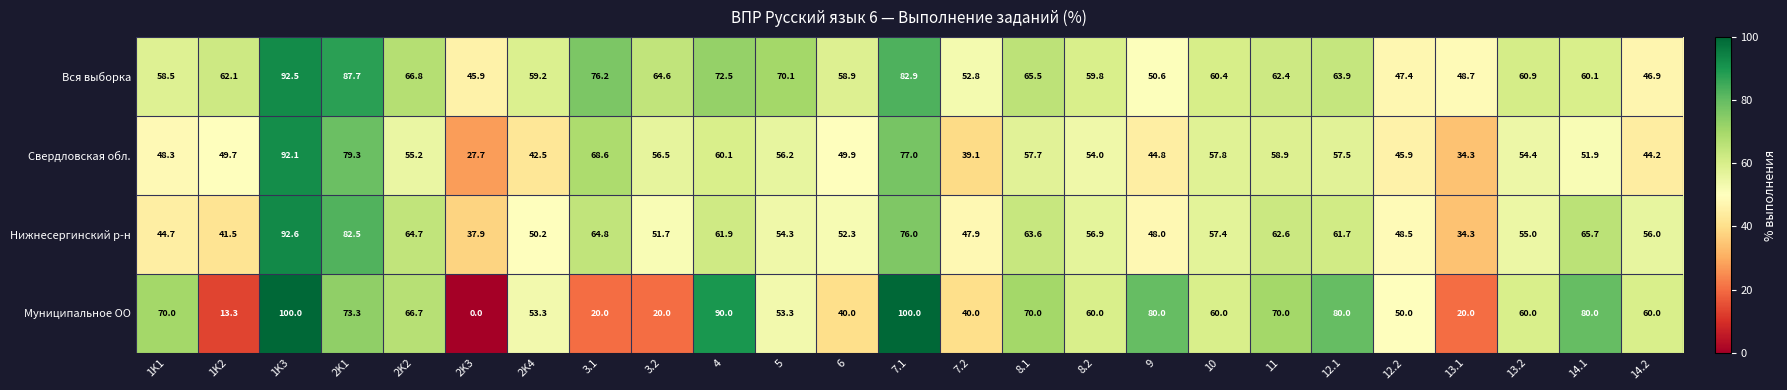

What is the sum of the Свердловская обл. values at 2K4 and 5?

98.7